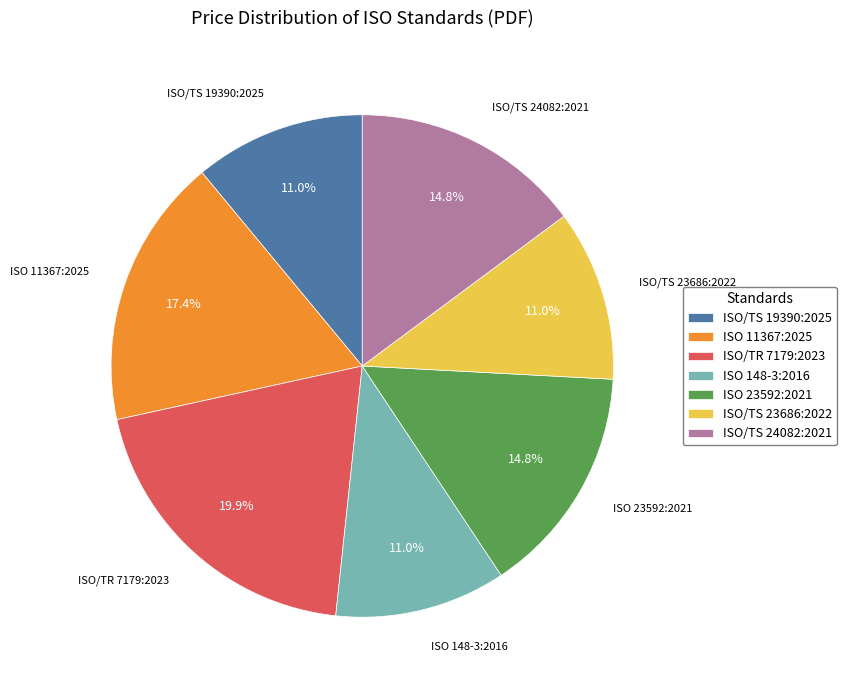

Does ISO 11367:2025 represent more than half of the total?

No